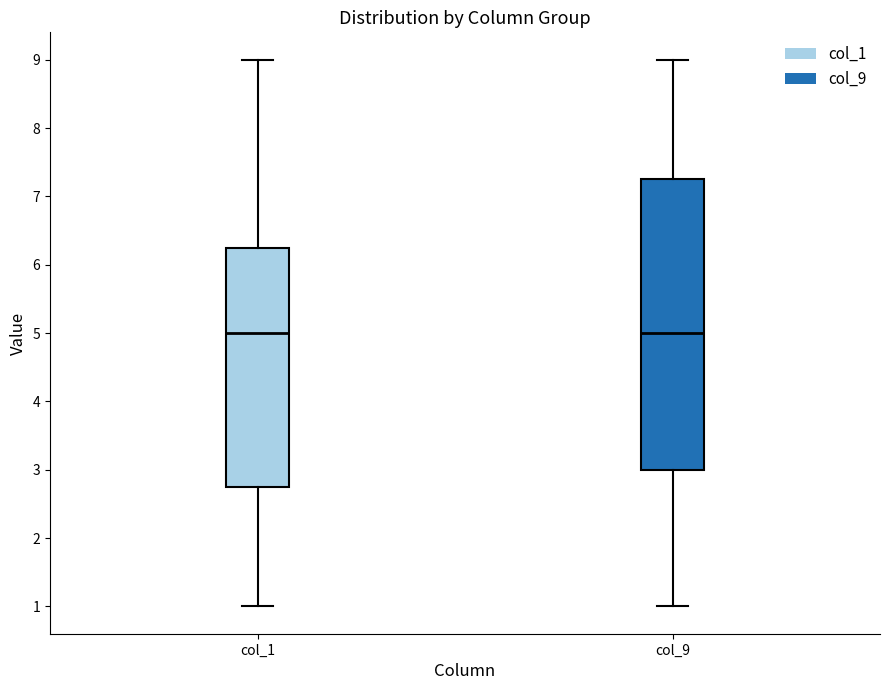

Reading left to right, transcribe this box plot: for each box, give where its median line is, the range the box spans, and where its two whiskers end, as read against the y-axis. The values are not printed on the chart, so give them approximately, as read against the axis.

col_1: median 5.0, box 2.8 to 6.3, whiskers 1.0 to 9.0
col_9: median 5.0, box 3.0 to 7.3, whiskers 1.0 to 9.0